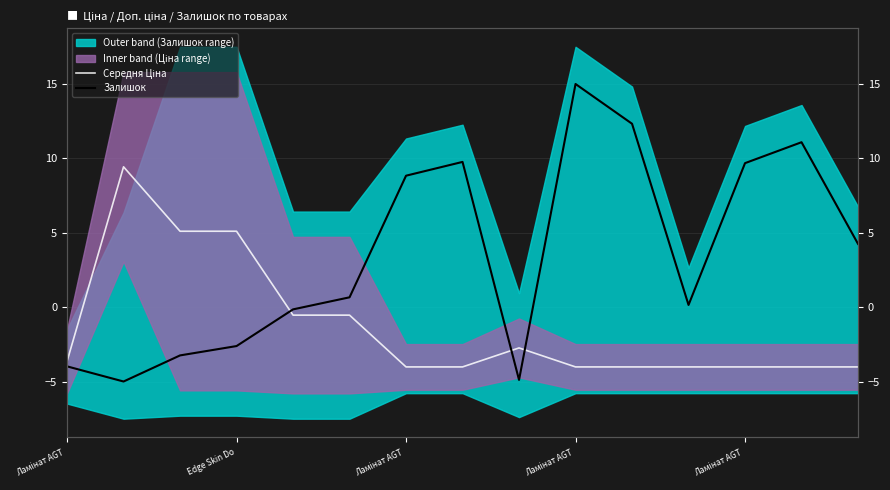

At which category does Залишок reach its first local valley?

Edge Skin Do